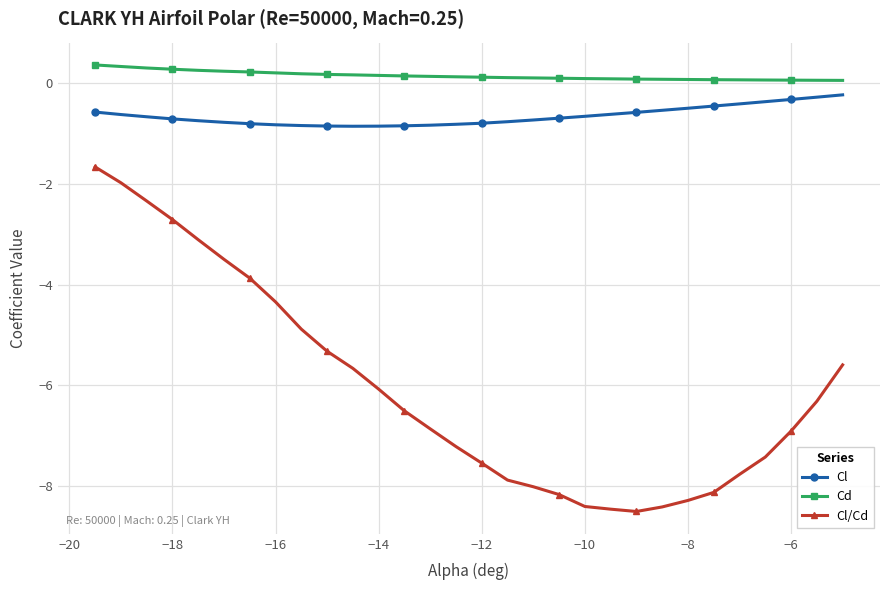

What is the greatest value displayed?

0.3